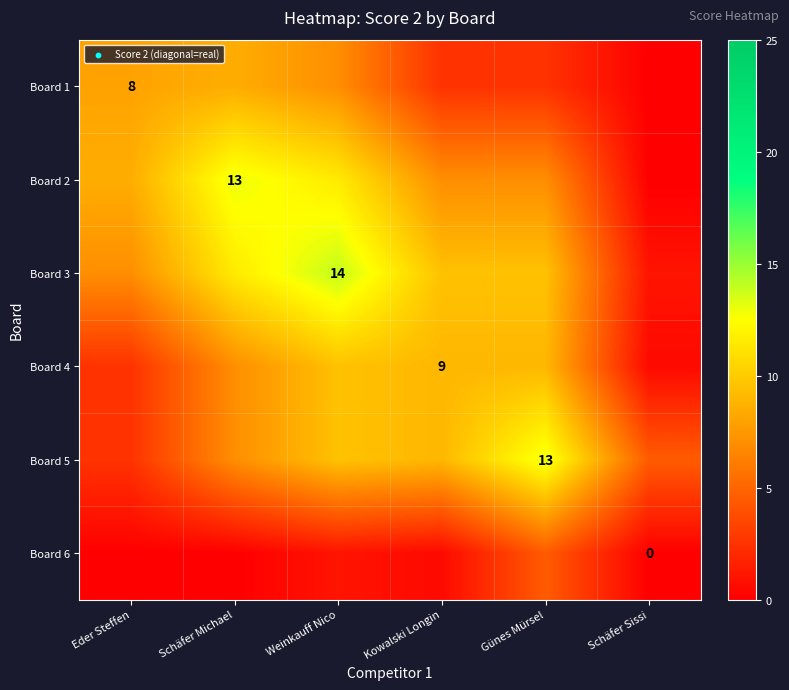

Is the value of Board 5 at Günes Mürsel greater than the value of Board 1 at Eder Steffen?

Yes